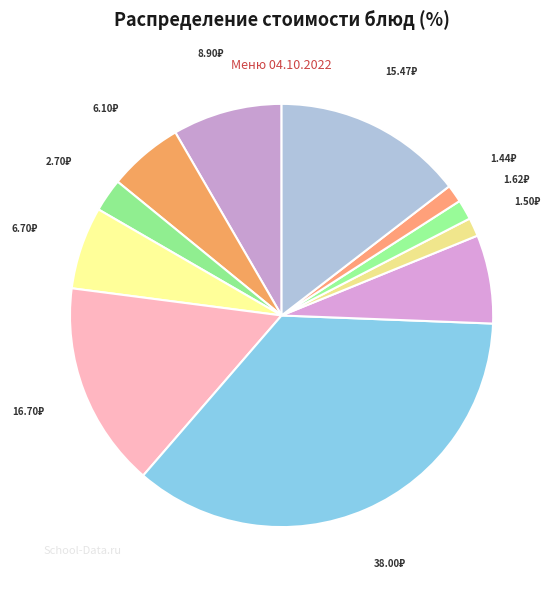

What is the smallest slice in the pie chart?

Хлеб ржаной